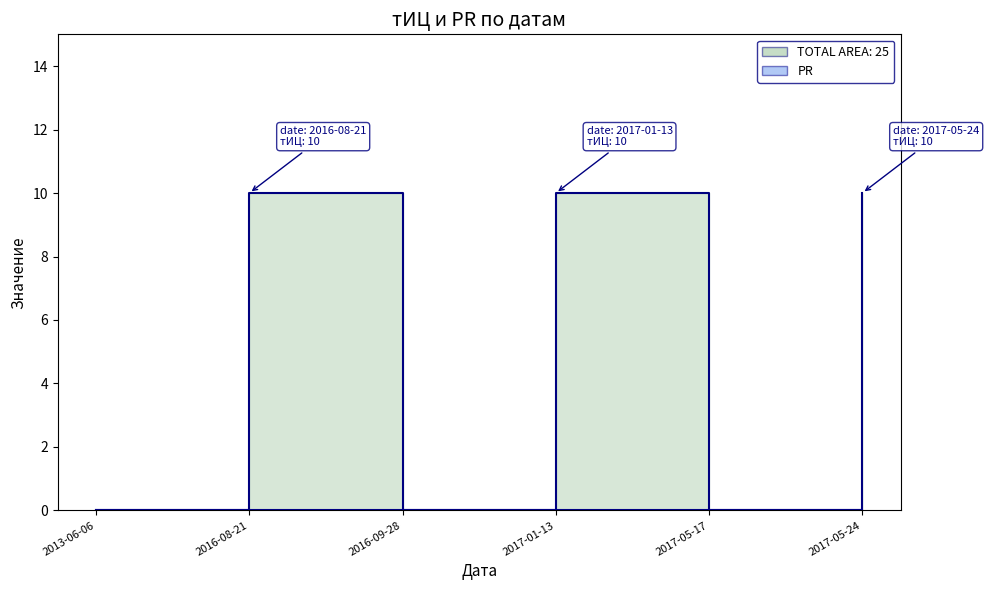

At which category does the chart reach its minimum across all series?

2013-06-06